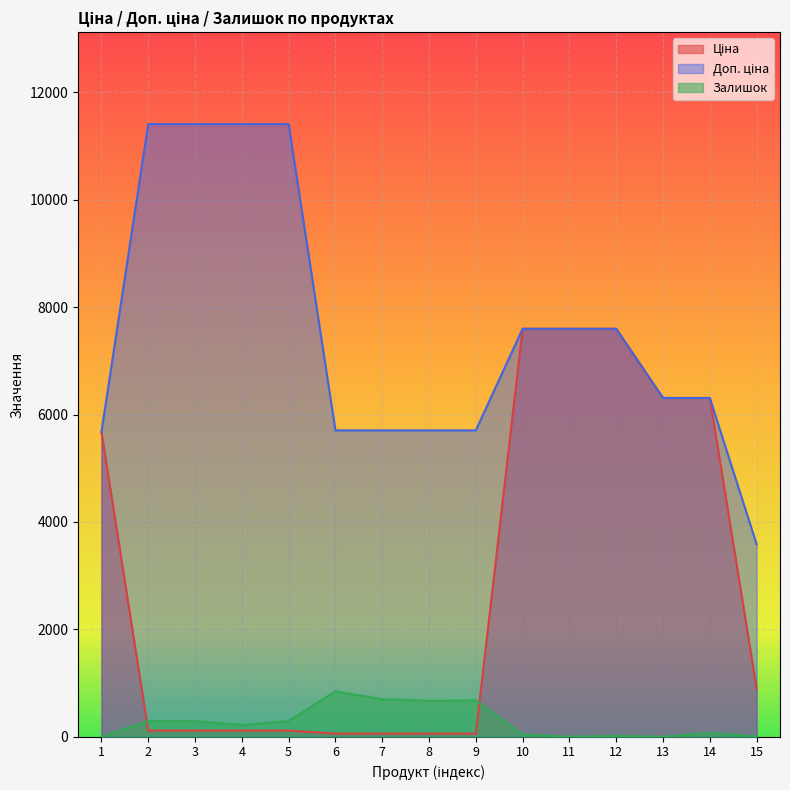

List the series in order of their overall mean, highest first.

Доп. ціна, Ціна, Залишок